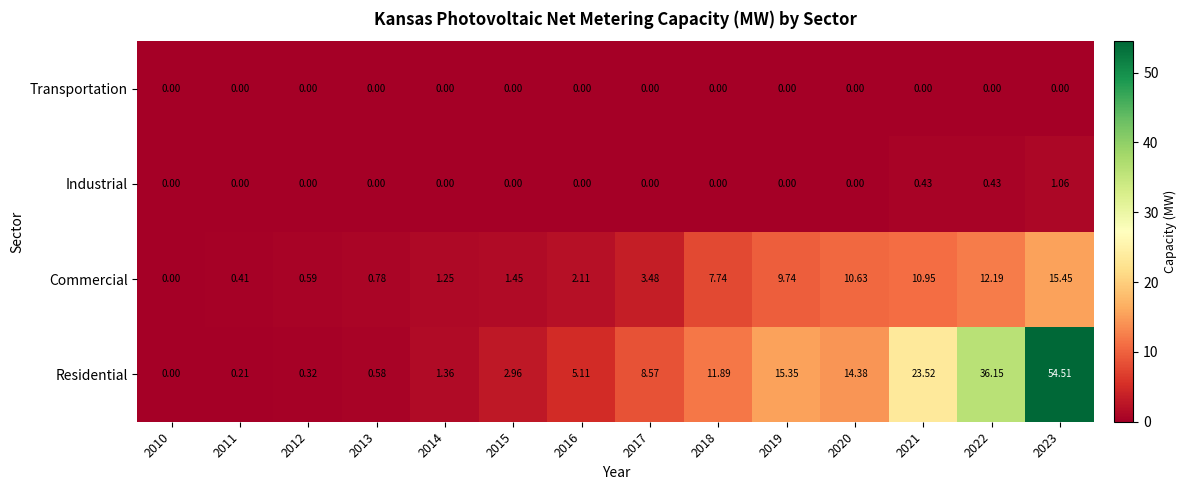

List the series in order of their peak value, lowest first.

Transportation, Industrial, Commercial, Residential